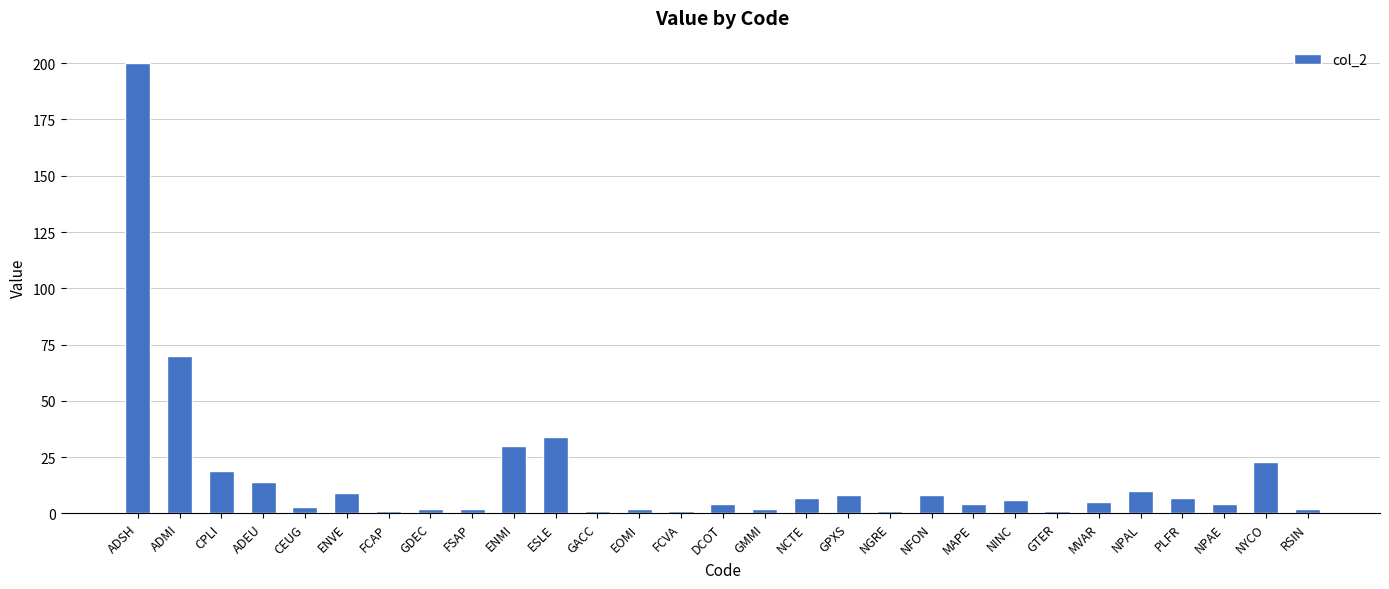

Reading right to left, transcribe all the data shown in this chart.

RSIN=2	NYCO=23	NPAE=4	PLFR=7	NPAL=10	MVAR=5	GTER=1	NINC=6	MAPE=4	NFON=8	NGRE=1	GPXS=8	NCTE=7	GMMI=2	DCOT=4	FCVA=1	EOMI=2	GACC=1	ESLE=34	ENMI=30	FSAP=2	GDEC=2	FCAP=1	ENVE=9	CEUG=3	ADEU=14	CPLI=19	ADMI=70	ADSH=200